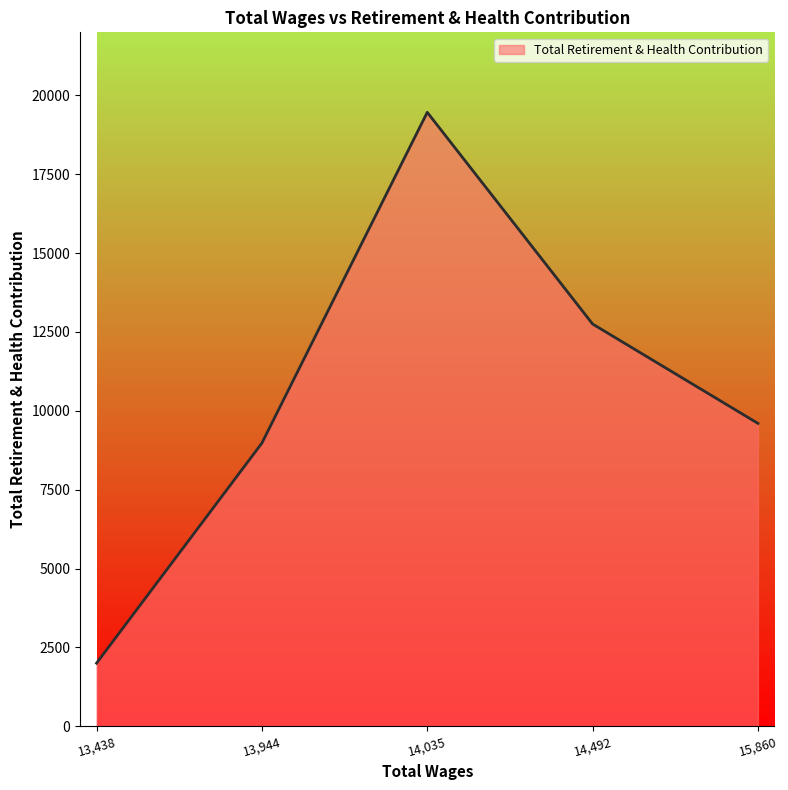

Where is the data nearest to the value 10731?

15,860